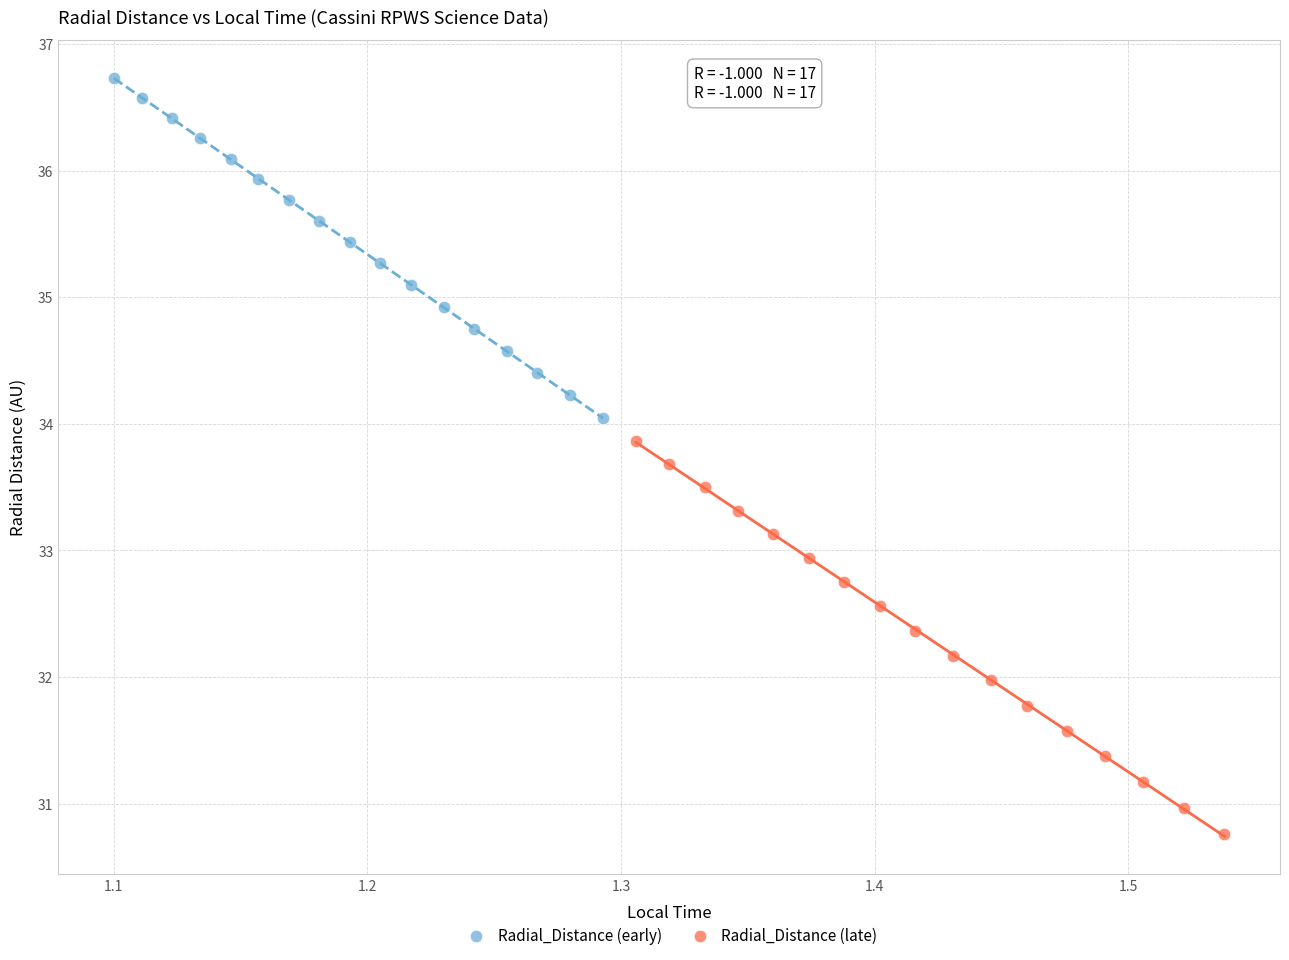

Which series contains the lowest Y value?

Radial_Distance (late)